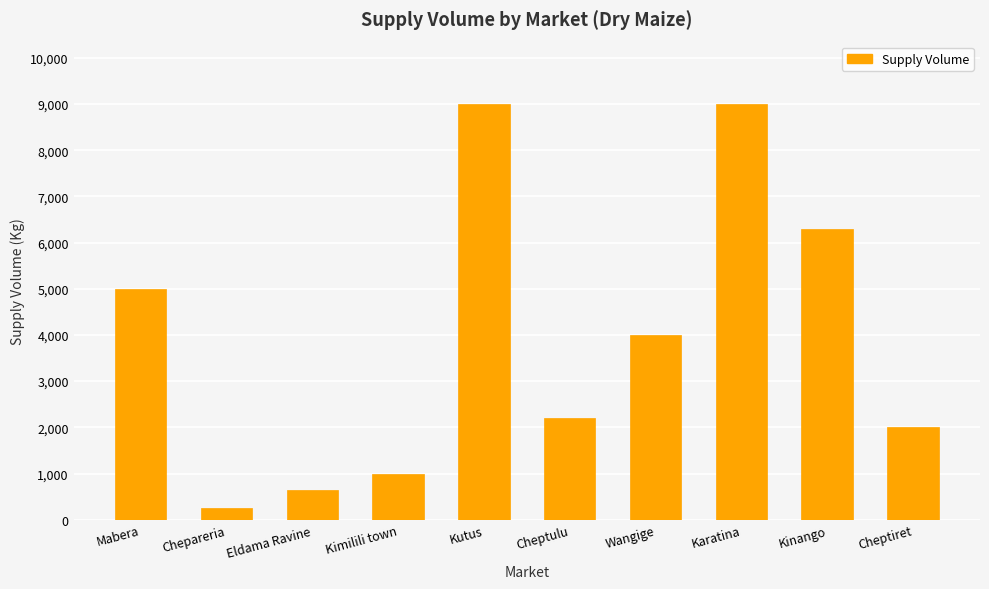

At which label does the data first exceed 4000?

Mabera